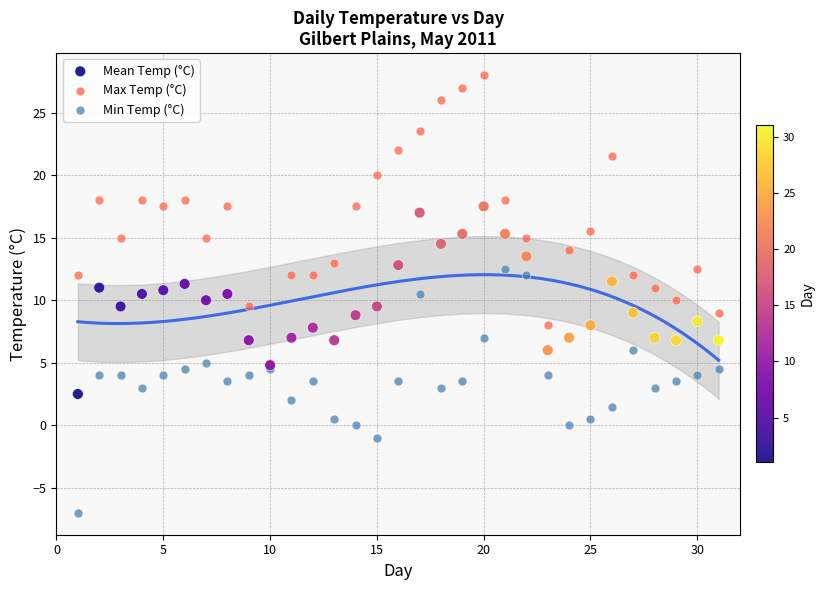

What are all the series names shown in the legend?

Mean Temp (°C), Max Temp (°C), Min Temp (°C)